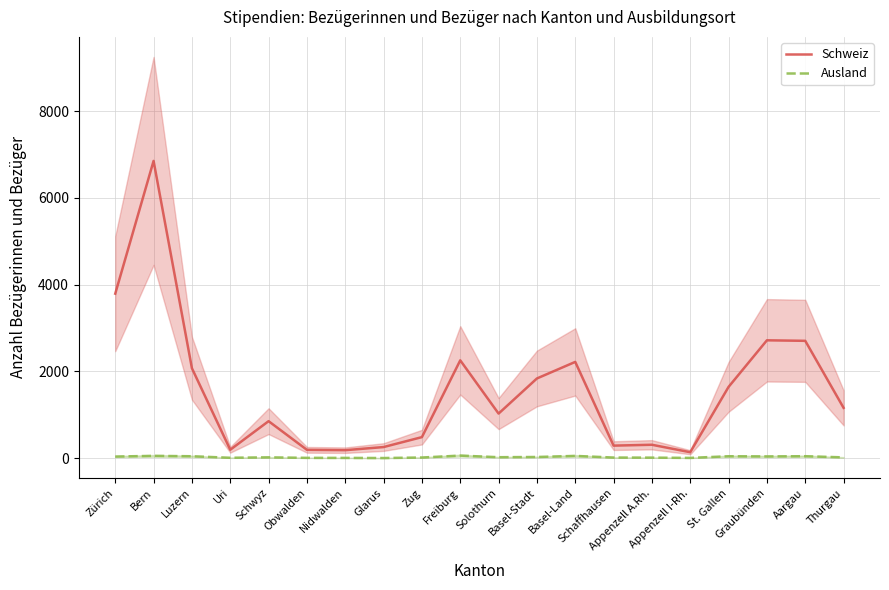

How many values in Ausland are above zero?

19